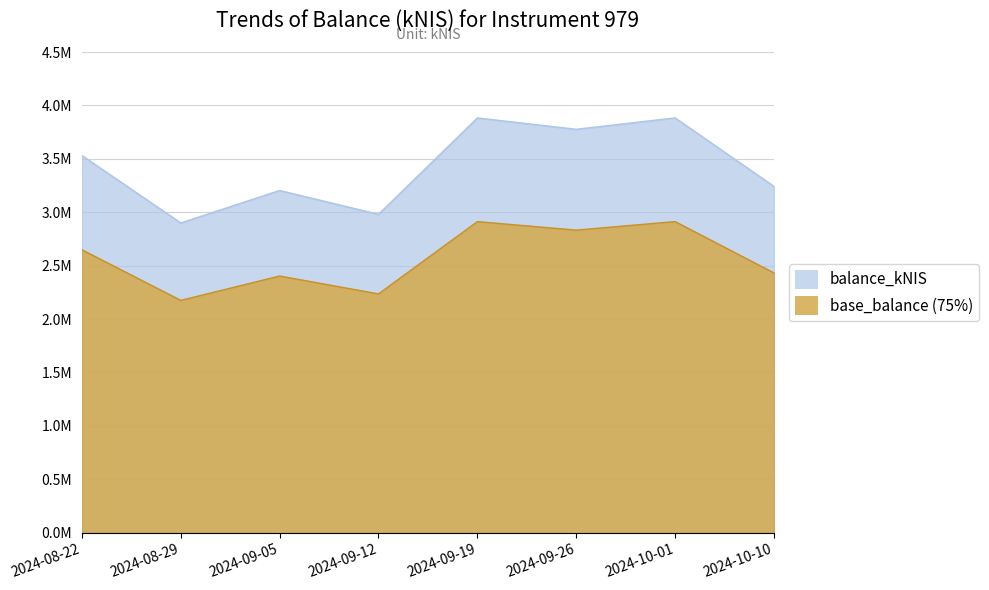

Does the chart have visible grid lines?

Yes